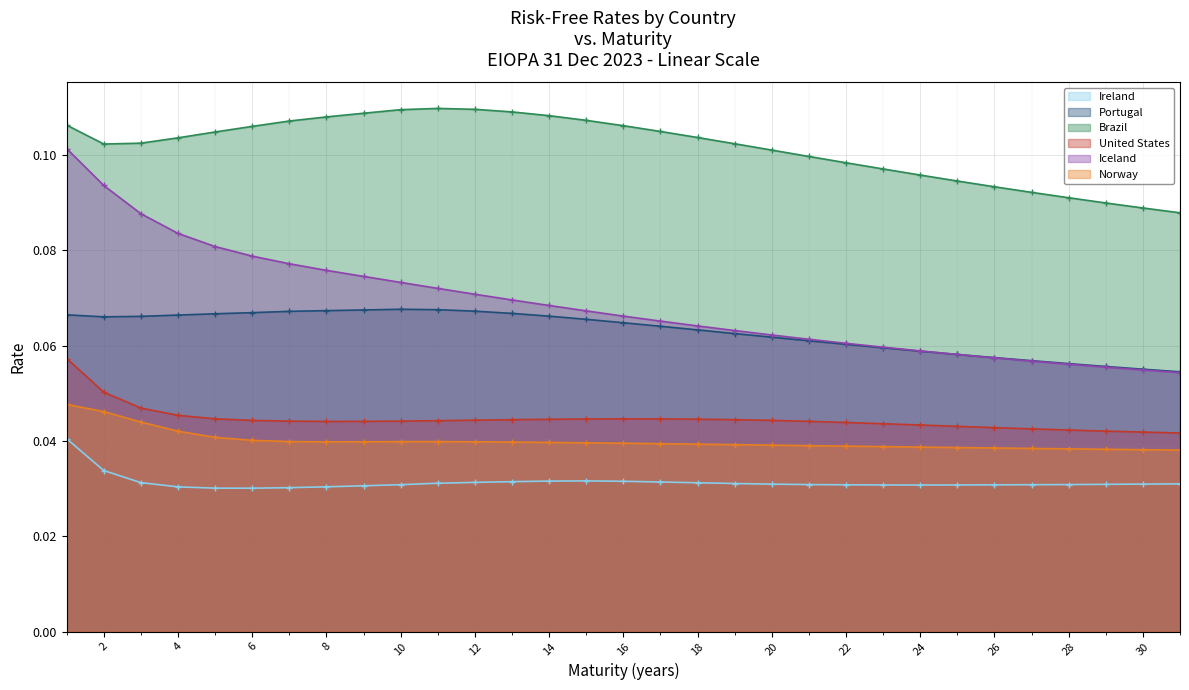

What is the average value of the Portugal series?

0.1